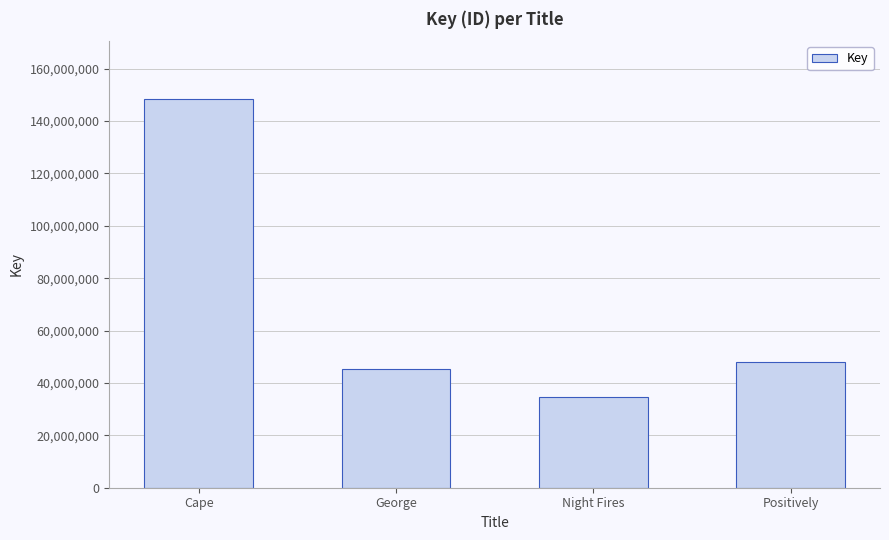

What is the ratio of the value at George to the value at Cape?

0.3